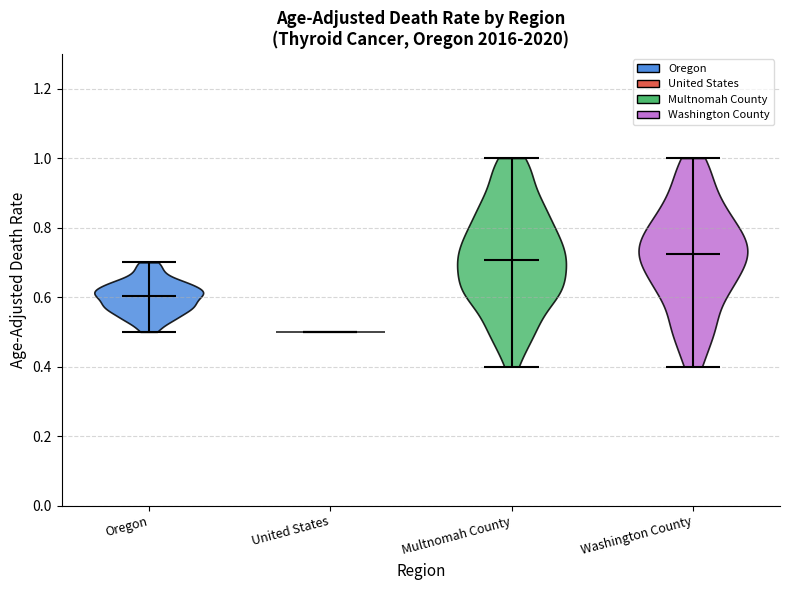

Where does the median line of the violin for Washington County sit on the y-axis? The values are not printed on the chart, so give them approximately, as read against the axis.

0.72